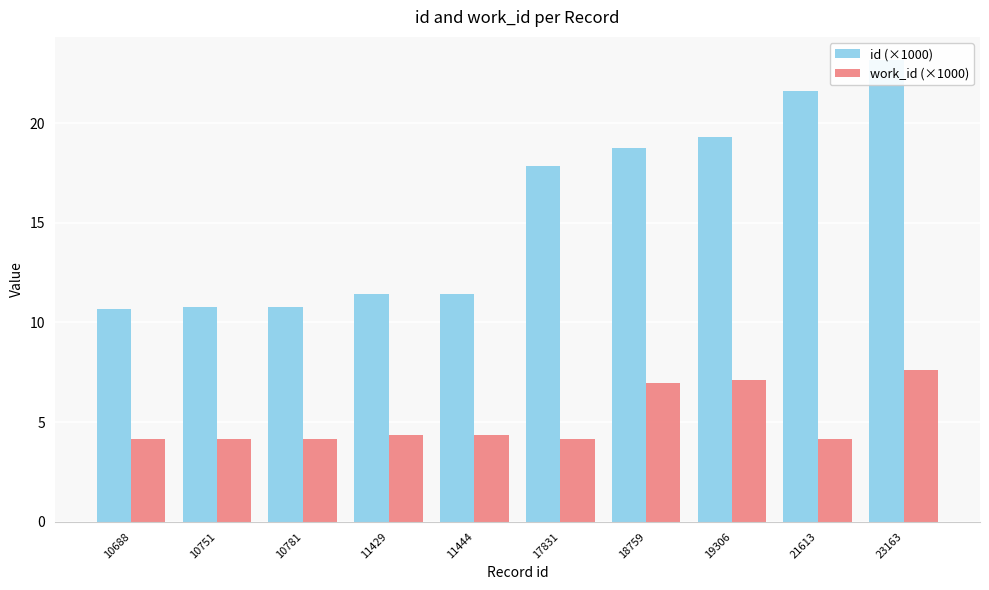

The work_id (×1000) series shows 4.2 at 10751. True or false?

True